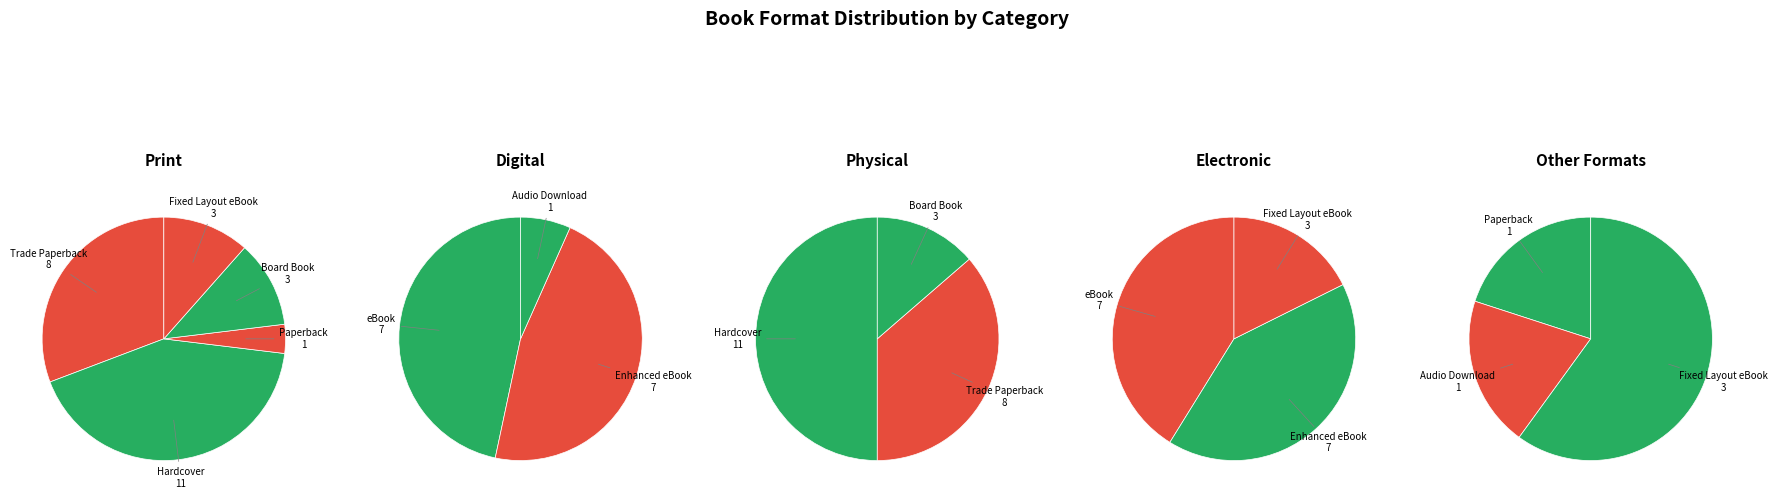

Does Board Book represent more than half of the total?

No